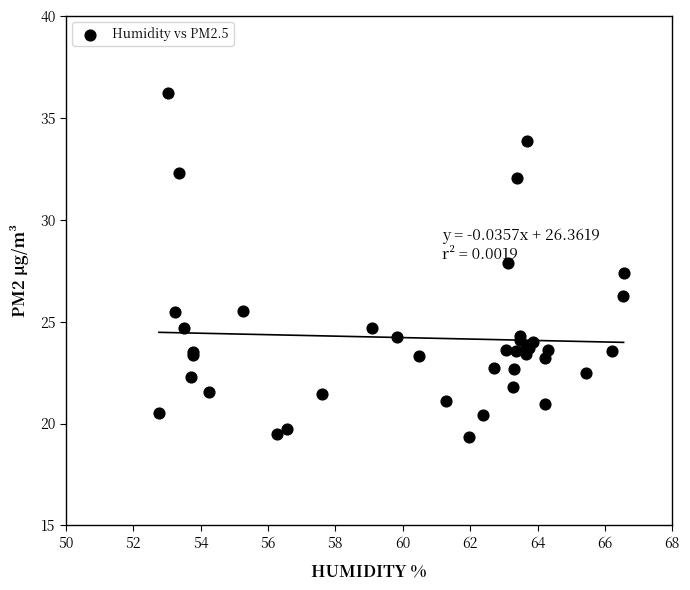

What Y value in the scatter plot is closest to 27?

27.4